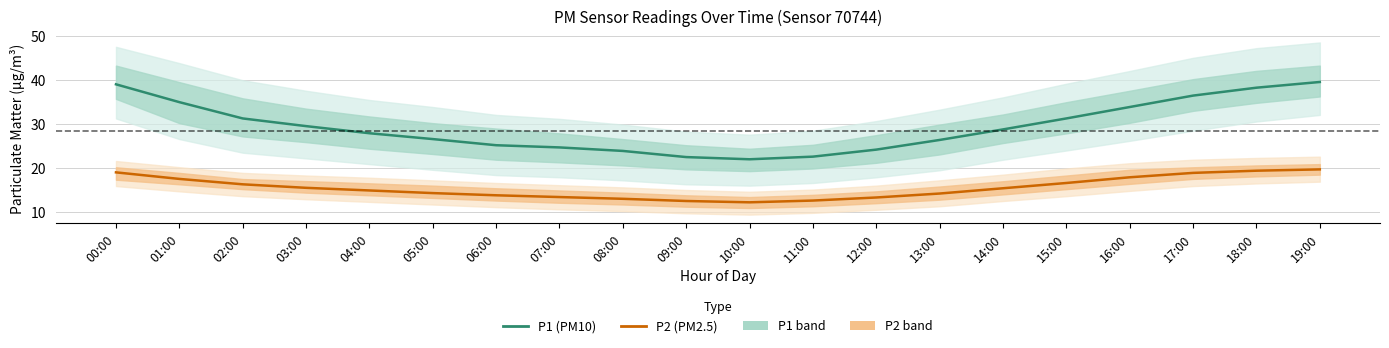

True or false: P2 (PM2.5) and P1 (PM10) cross at least once.

False